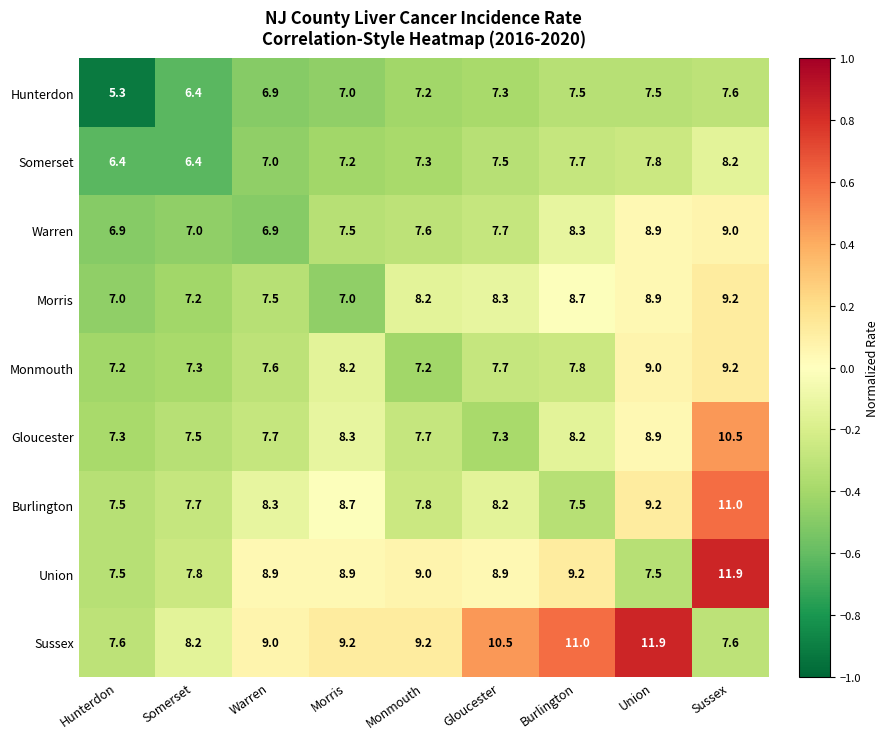

How many data points in Burlington are above 8?

5